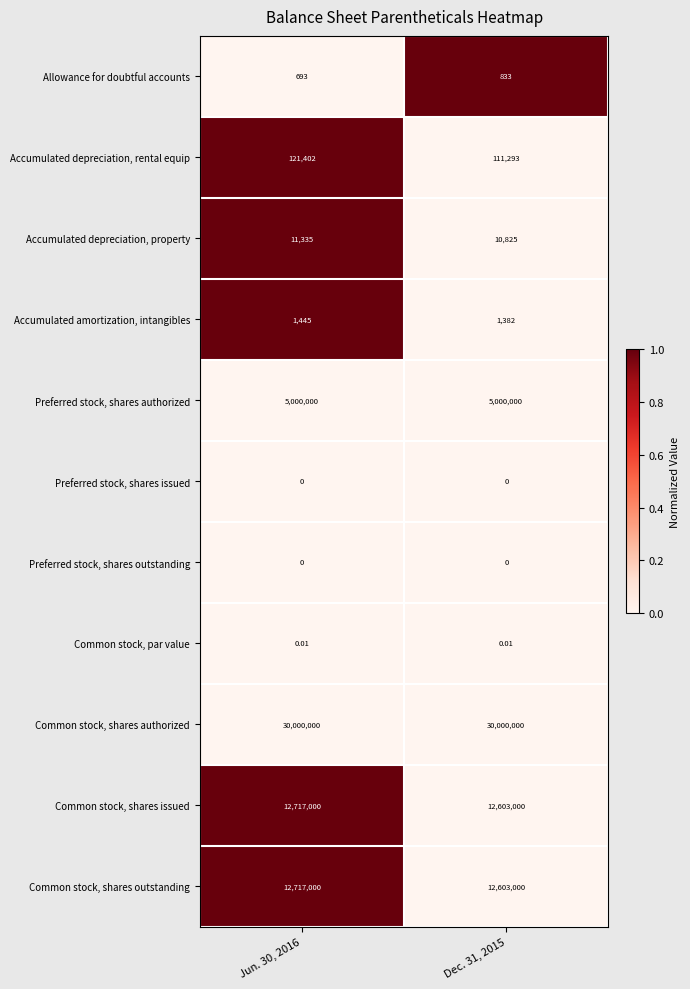

Is the value of Preferred stock, shares authorized at Dec. 31, 2015 greater than the value of Common stock, shares authorized at Dec. 31, 2015?

No